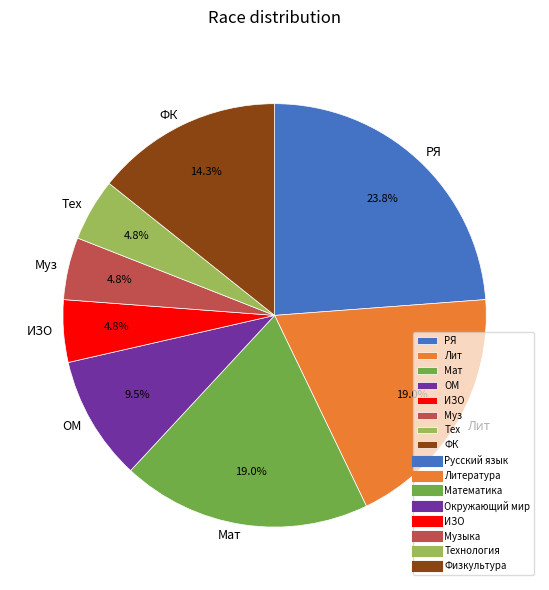

What portion of the pie excludes ИЗО?

95.2%